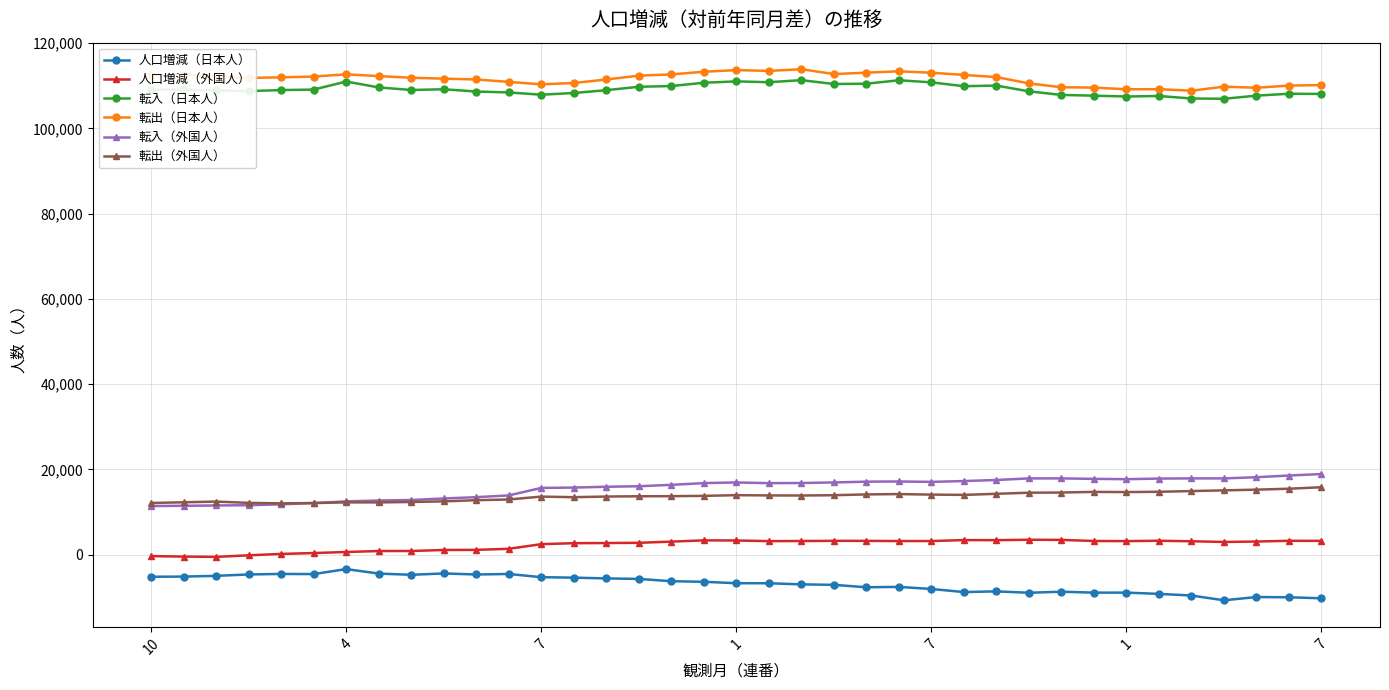

What is the minimum value shown in the chart?

-10740